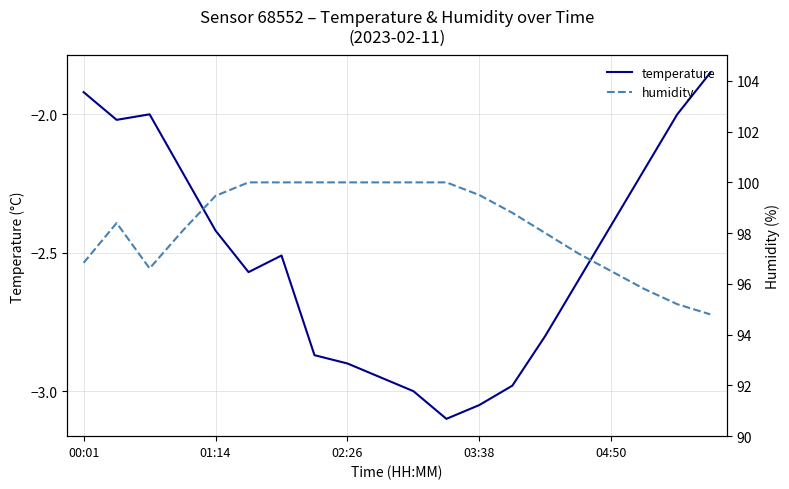

Between 5 and 18, which series saw the biggest shift?

humidity